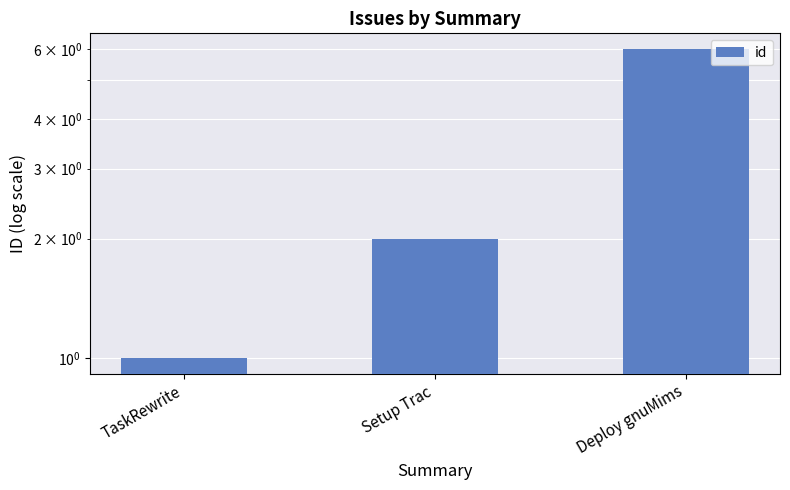

What is the maximum value shown in the chart?

6